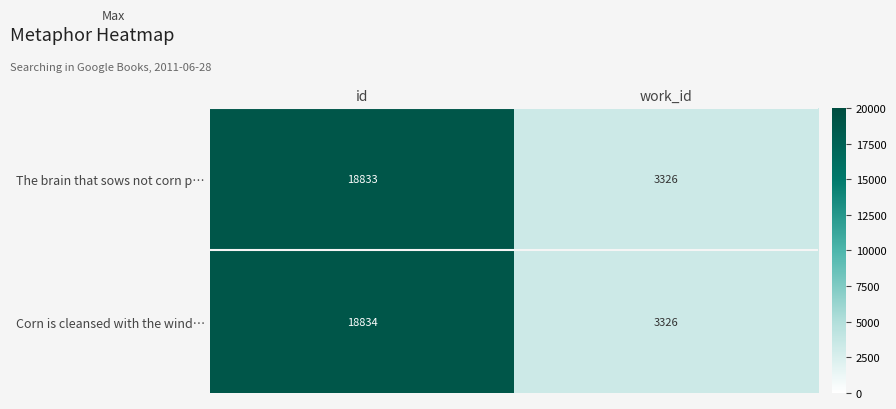

Rank the series at id from highest to lowest value.

Corn is cleansed with the wind…, The brain that sows not corn p…